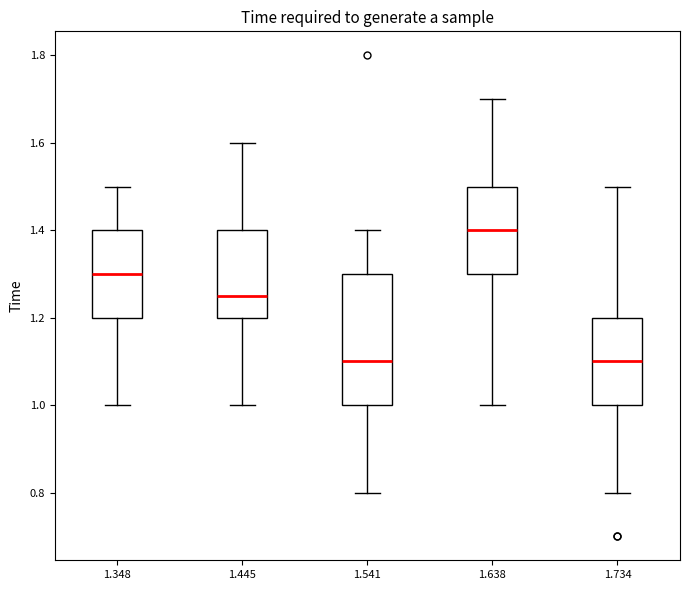

Reading left to right, transcribe this box plot: for each box, give where its median line is, the range the box spans, and where its two whiskers end, as read against the y-axis. The values are not printed on the chart, so give them approximately, as read against the axis.

1.348: median 1.30, box 1.20 to 1.40, whiskers 1.00 to 1.50
1.445: median 1.26, box 1.20 to 1.40, whiskers 1.00 to 1.60
1.541: median 1.10, box 1.00 to 1.30, whiskers 0.80 to 1.40
1.638: median 1.40, box 1.30 to 1.50, whiskers 1.00 to 1.70
1.734: median 1.10, box 1.00 to 1.20, whiskers 0.80 to 1.50